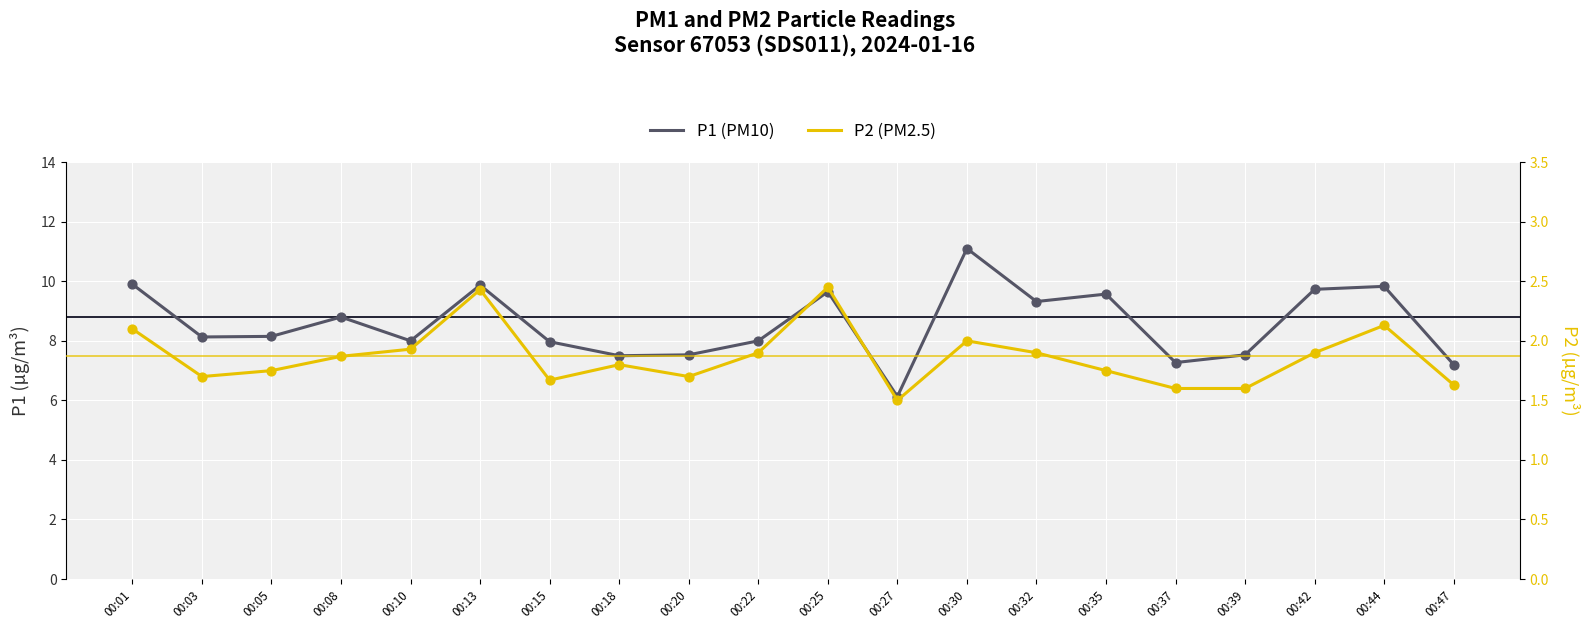

Is the value of P2 at 00:03 greater than the value of P1 at 00:18?

No